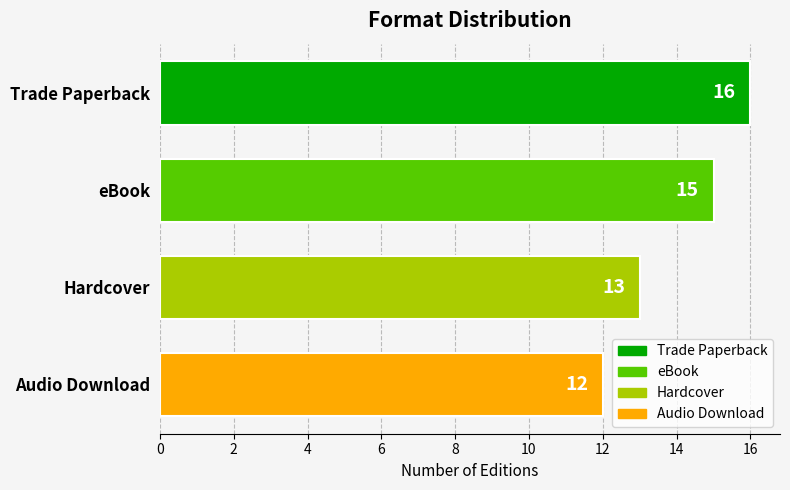

What is the difference between the values at Hardcover and Trade Paperback?

3